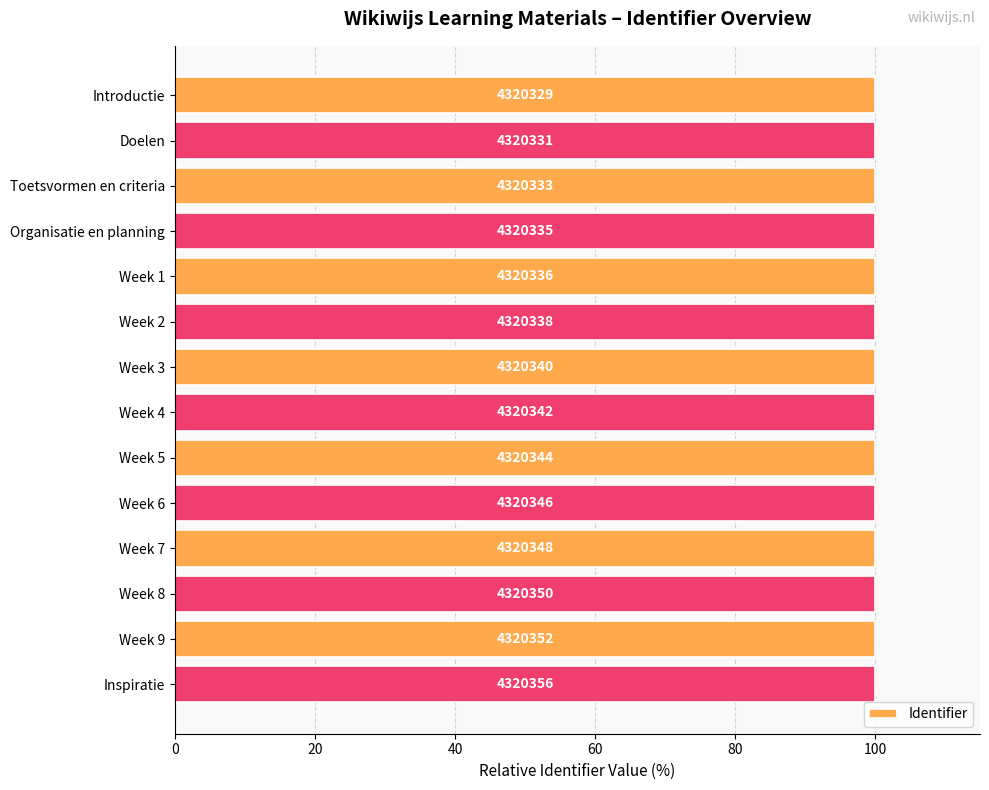

What is the sum of all values?

1400.0